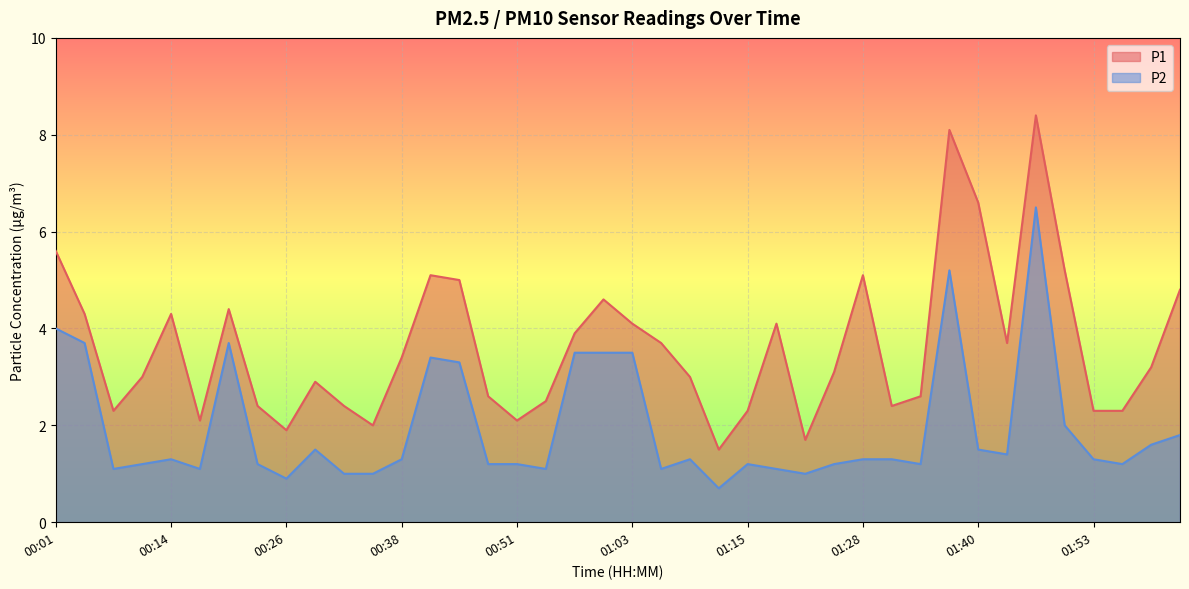

What value does the P2 series have at 00:14?

1.3